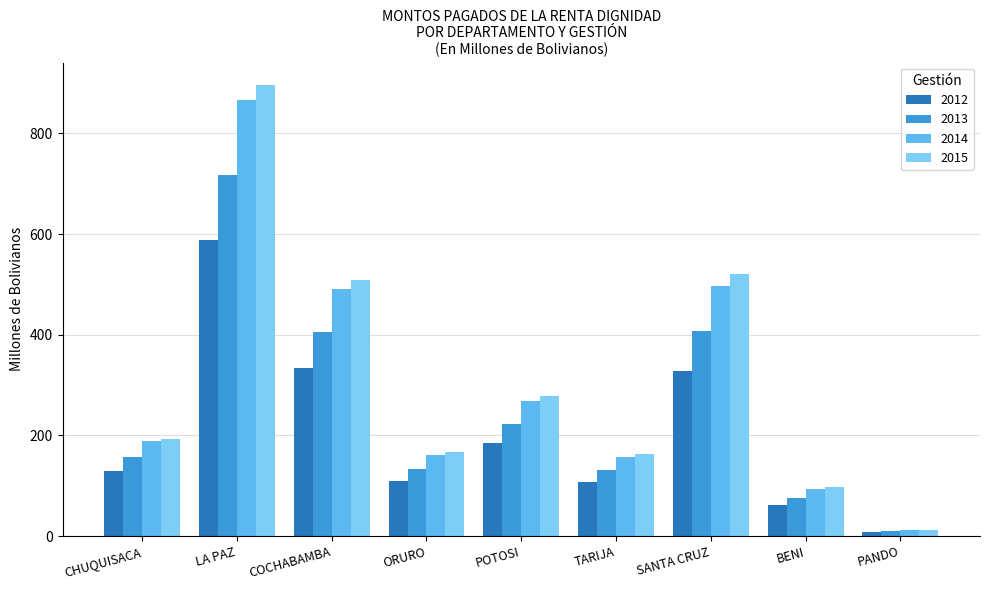

List the series in order of their peak value, highest first.

2015, 2014, 2013, 2012